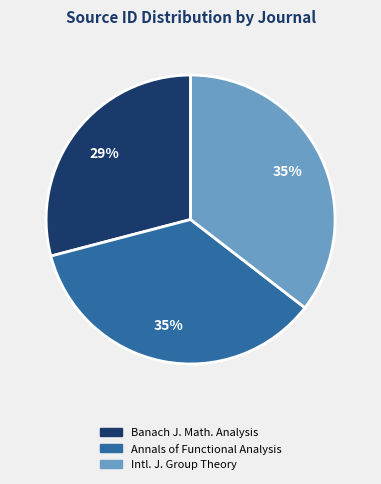

To the nearest percent, what is the average slice percentage?

33%